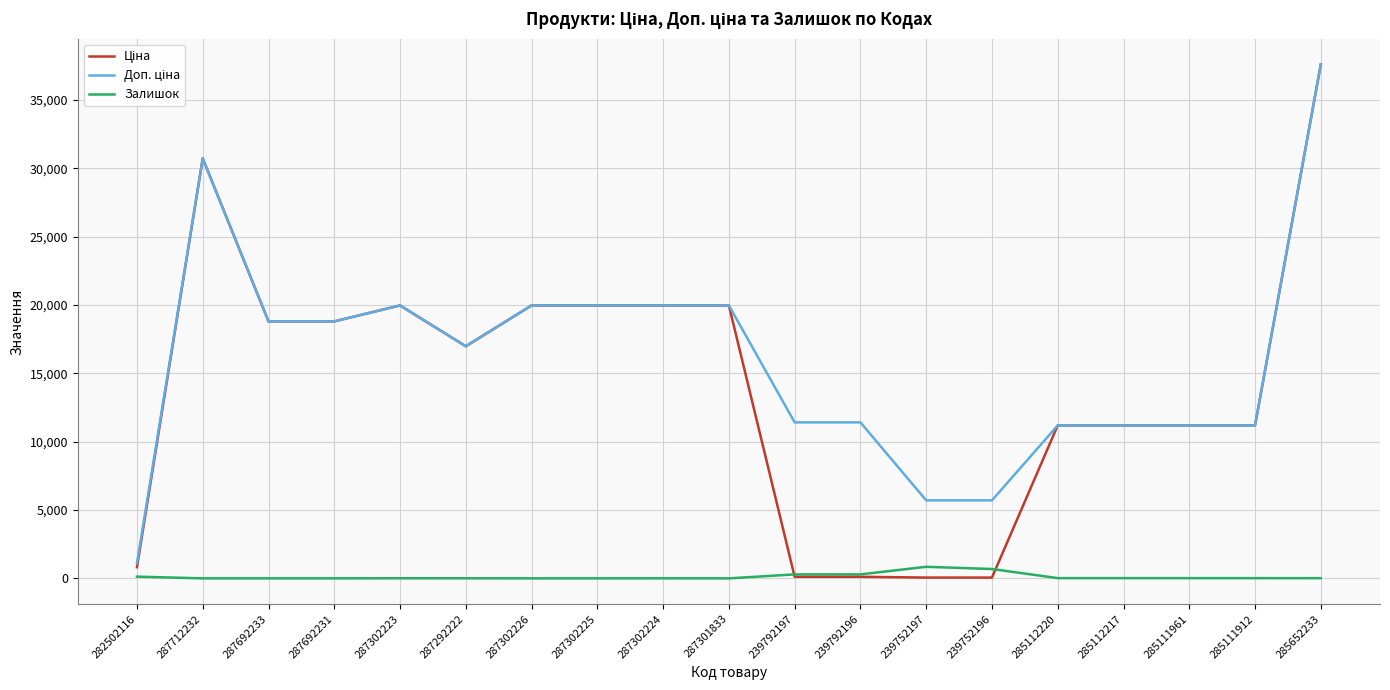

At which category is the sum across all series the highest?

285652233